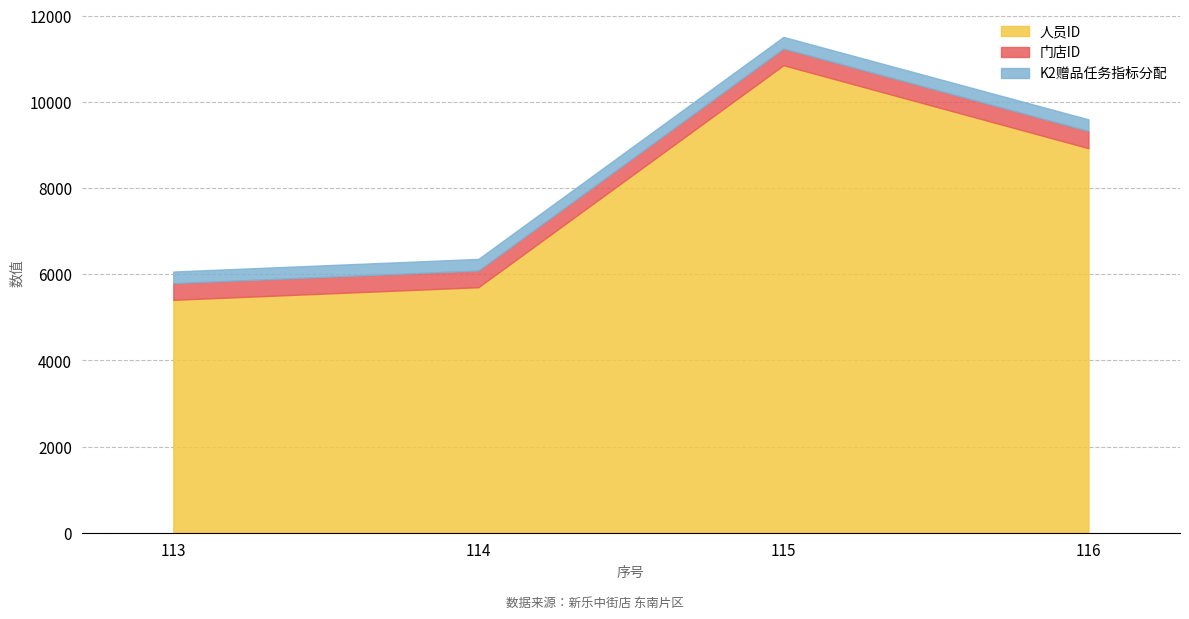

How many data points in 门店ID are above 387?

1